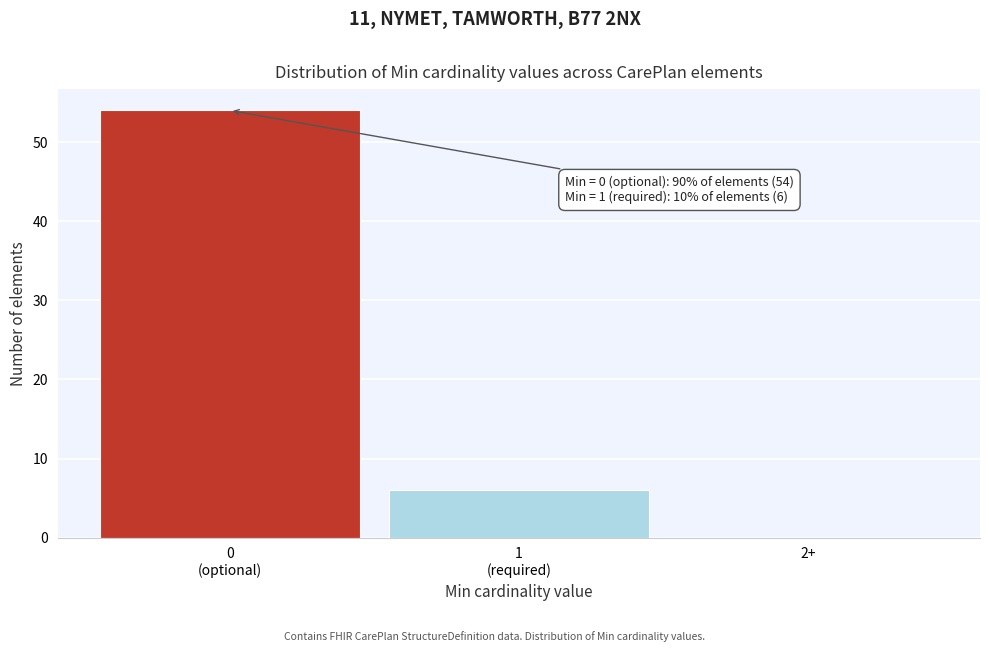

What is the maximum value shown in the chart?

54